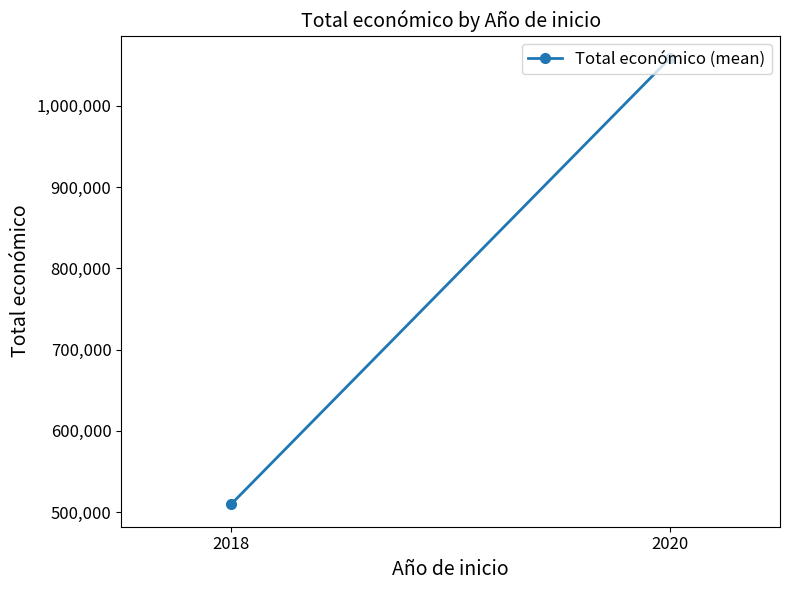

What is the value of the 2nd point from the left?

1058967.5